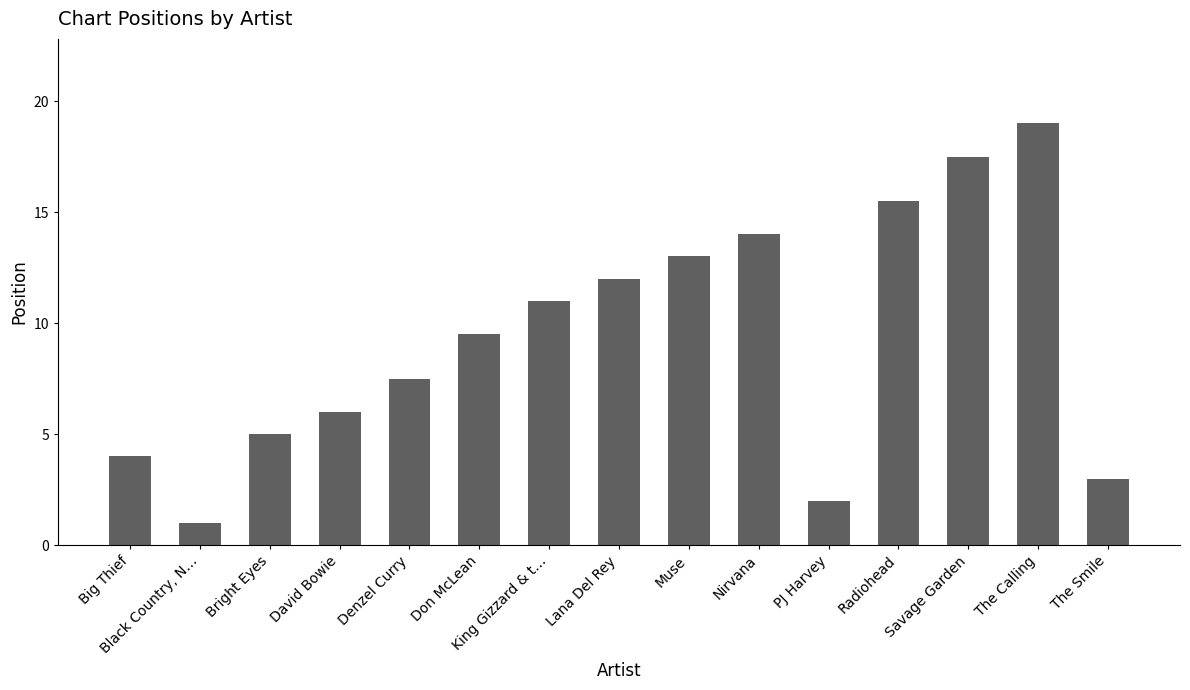

Read the value at The Smile.

3.0